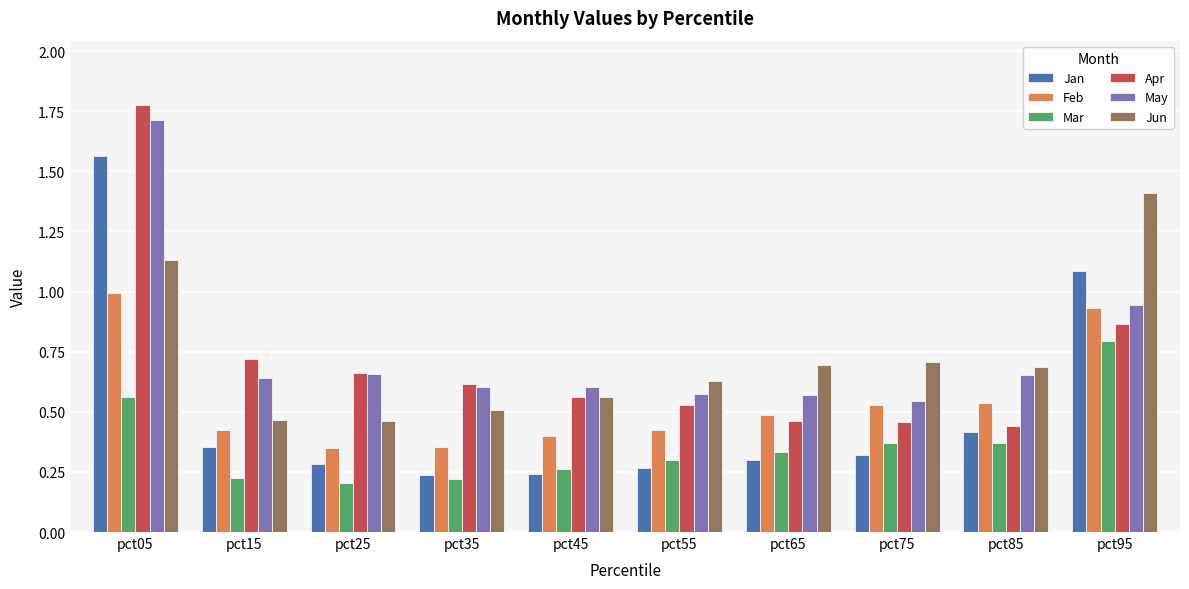

What is the total value across all series at pct55?

2.7